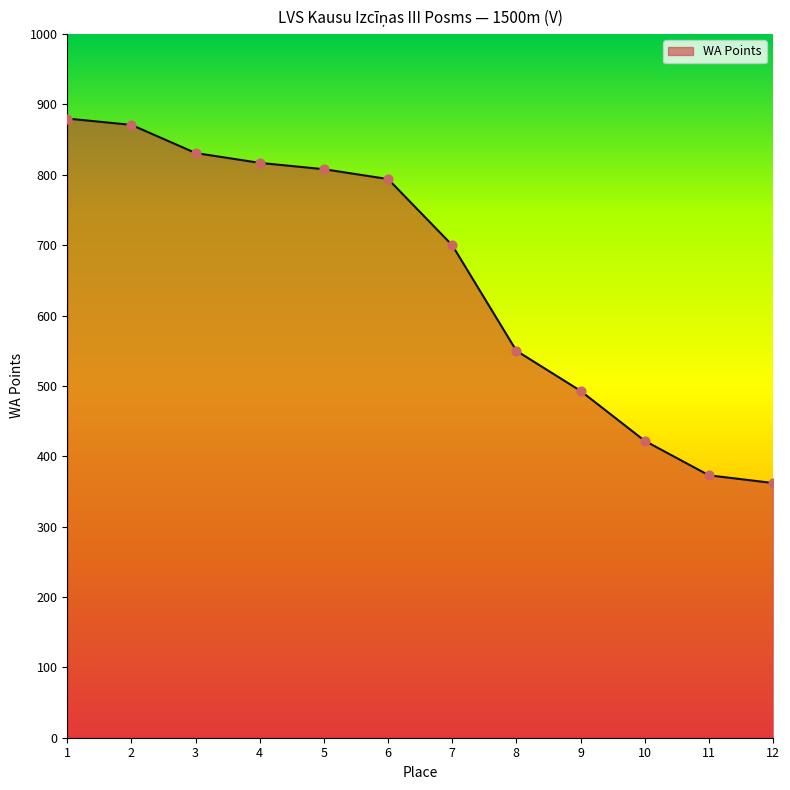

What is the change in value from 7 to 11?

-327